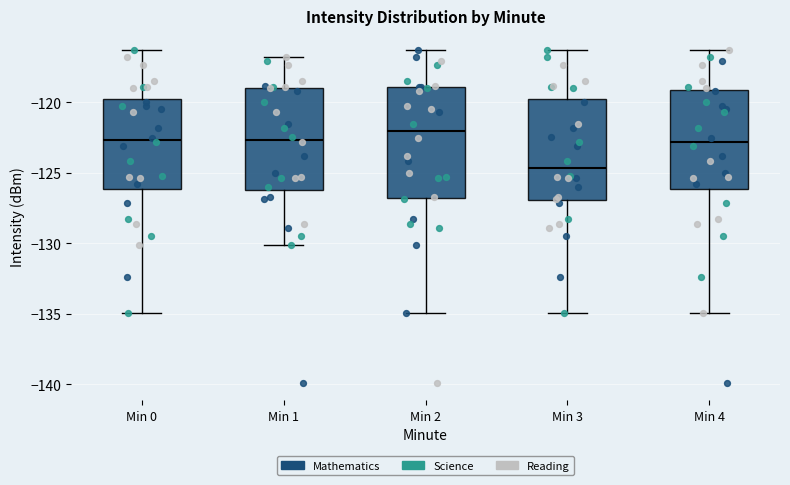

Which box is the tallest, from its lower edge to its upper edge?

Min 2